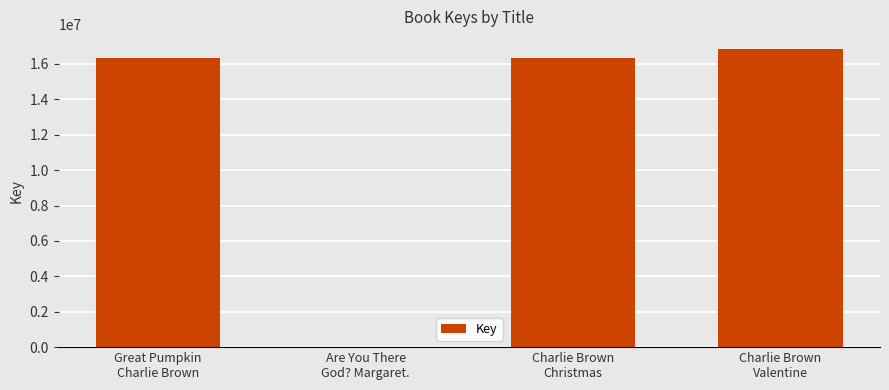

What is the maximum value shown in the chart?

16842695